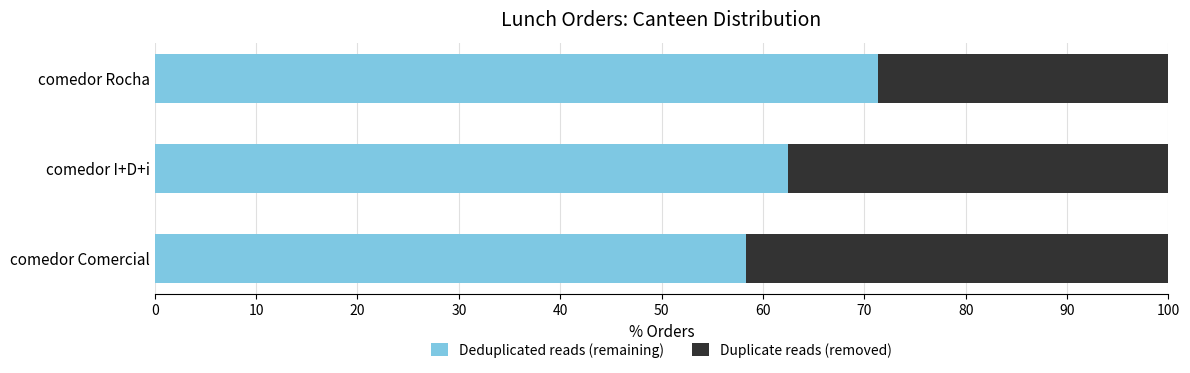

The value of Deduplicated reads (remaining) at comedor Rocha is 71.4. True or false?

True